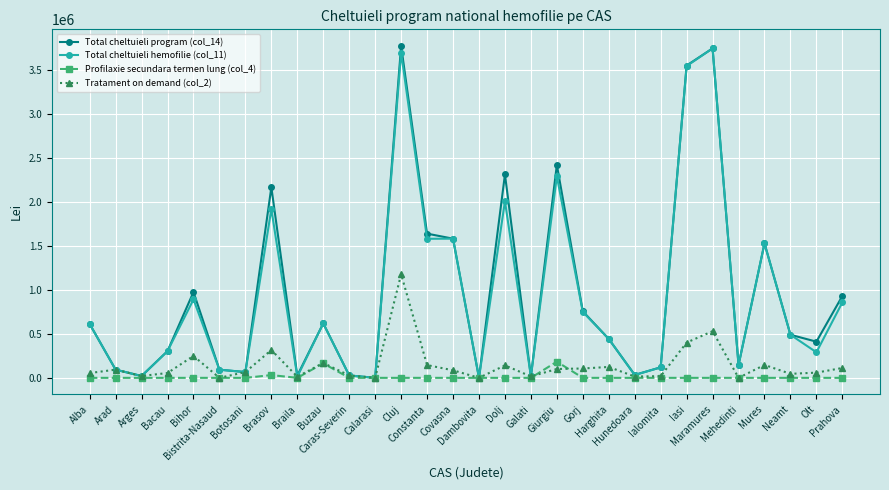

At how many categories does at least one series exceed 1330881?

9